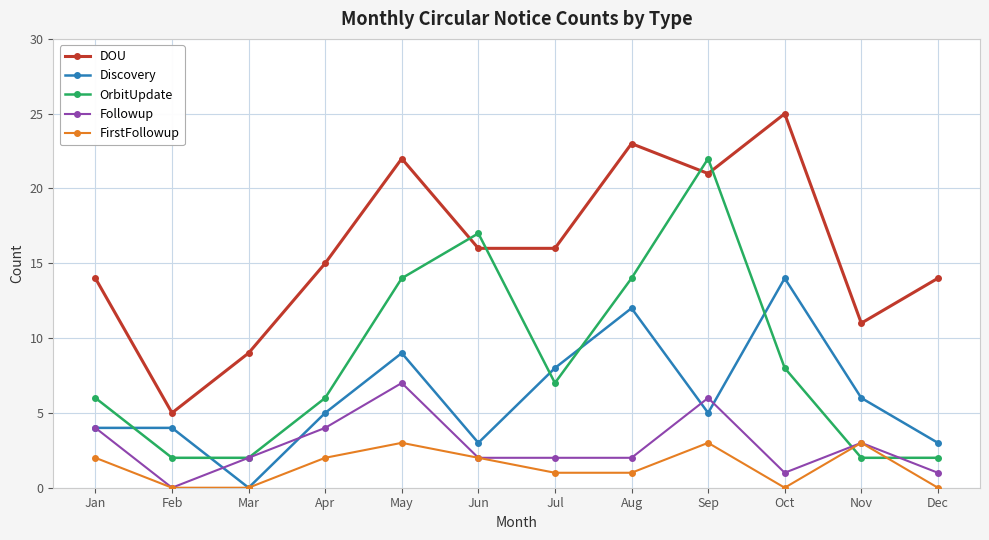

Rank the series by their maximum value, from lowest to highest.

FirstFollowup, Followup, Discovery, OrbitUpdate, DOU